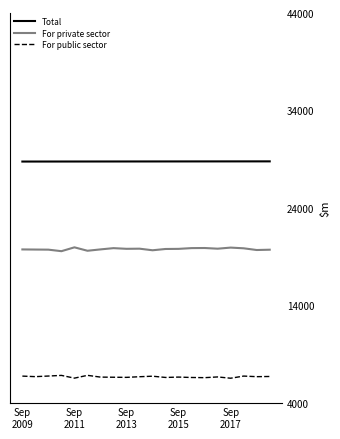

Which series has the largest total across all categories?

Total